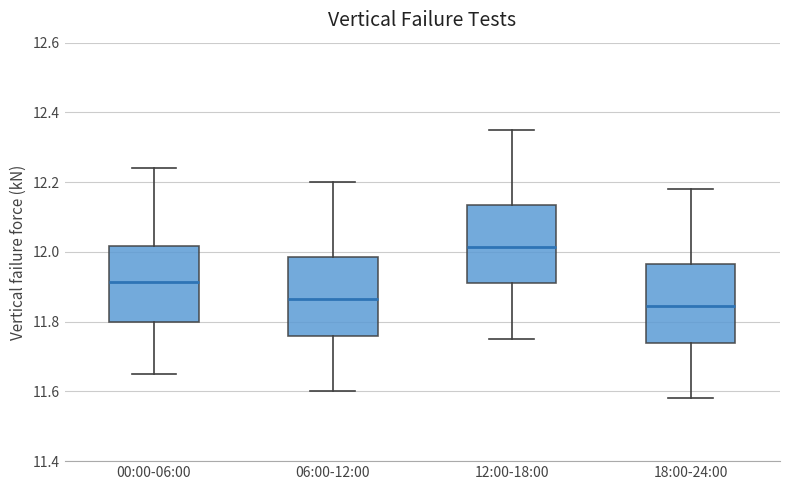

Reading left to right, read every box against the y-axis: the position of its median line, the range the box covers, and the ends of its whiskers. The values are not printed on the chart, so give them approximately, as read against the axis.

00:00-06:00: median 11.92, box 11.80 to 12.02, whiskers 11.66 to 12.24
06:00-12:00: median 11.86, box 11.76 to 11.98, whiskers 11.60 to 12.20
12:00-18:00: median 12.02, box 11.92 to 12.14, whiskers 11.76 to 12.36
18:00-24:00: median 11.84, box 11.74 to 11.96, whiskers 11.58 to 12.18